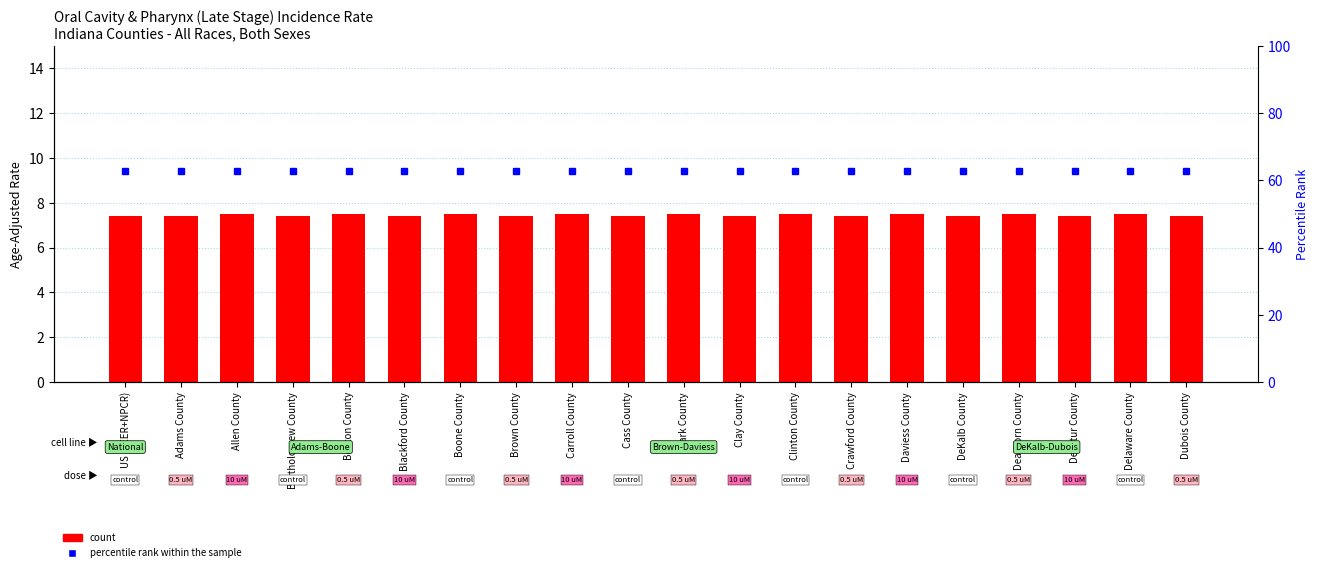

Reading left to right, what are all the values shown in this chart?

count: US (SEER+NPCR)=7.4	Adams County=7.4	Allen County=7.5	Bartholomew County=7.4	Benton County=7.5	Blackford County=7.4	Boone County=7.5	Brown County=7.4	Carroll County=7.5	Cass County=7.4	Clark County=7.5	Clay County=7.4	Clinton County=7.5	Crawford County=7.4	Daviess County=7.5	DeKalb County=7.4	Dearborn County=7.5	Decatur County=7.4	Delaware County=7.5	Dubois County=7.4
percentile rank within the sample: US (SEER+NPCR)=62.9	Adams County=62.9	Allen County=62.9	Bartholomew County=62.9	Benton County=62.9	Blackford County=62.9	Boone County=62.9	Brown County=62.9	Carroll County=62.9	Cass County=62.9	Clark County=62.9	Clay County=62.9	Clinton County=62.9	Crawford County=62.9	Daviess County=62.9	DeKalb County=62.9	Dearborn County=62.9	Decatur County=62.9	Delaware County=62.9	Dubois County=62.9